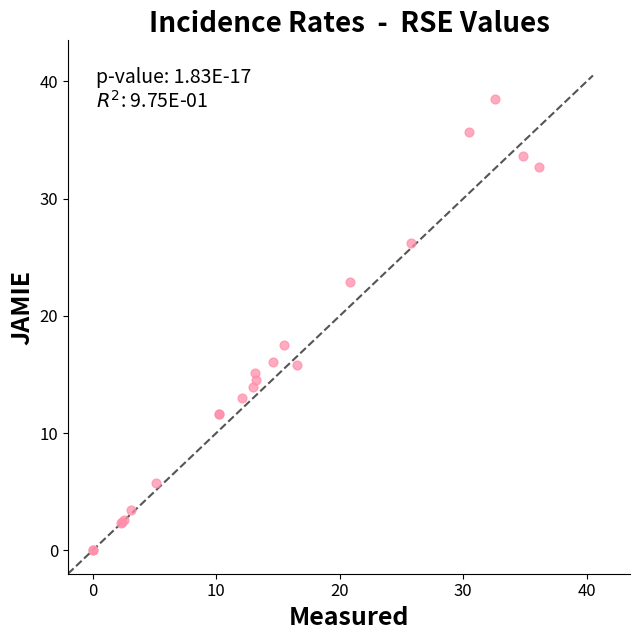

What Y value in the scatter plot is closest to 19?

17.5